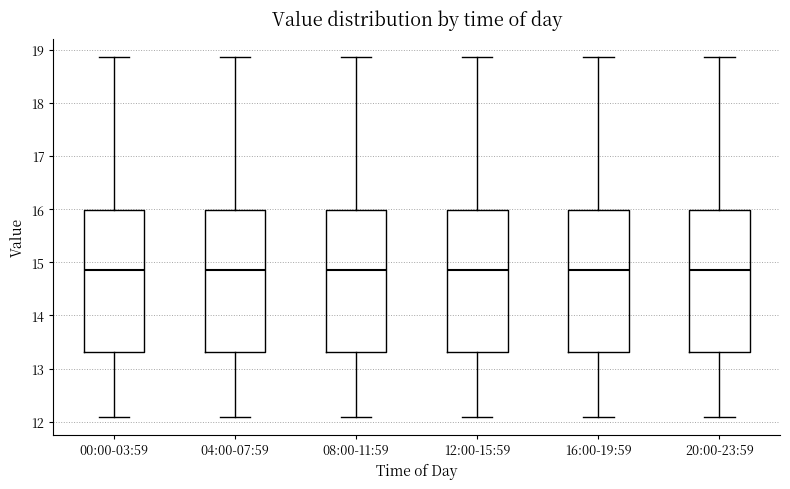

Reading left to right, read every box against the y-axis: the position of its median line, the range the box covers, and the ends of its whiskers. The values are not printed on the chart, so give them approximately, as read against the axis.

00:00-03:59: median 14.9, box 13.3 to 16.0, whiskers 12.1 to 18.9
04:00-07:59: median 14.9, box 13.3 to 16.0, whiskers 12.1 to 18.9
08:00-11:59: median 14.9, box 13.3 to 16.0, whiskers 12.1 to 18.9
12:00-15:59: median 14.9, box 13.3 to 16.0, whiskers 12.1 to 18.9
16:00-19:59: median 14.9, box 13.3 to 16.0, whiskers 12.1 to 18.9
20:00-23:59: median 14.9, box 13.3 to 16.0, whiskers 12.1 to 18.9